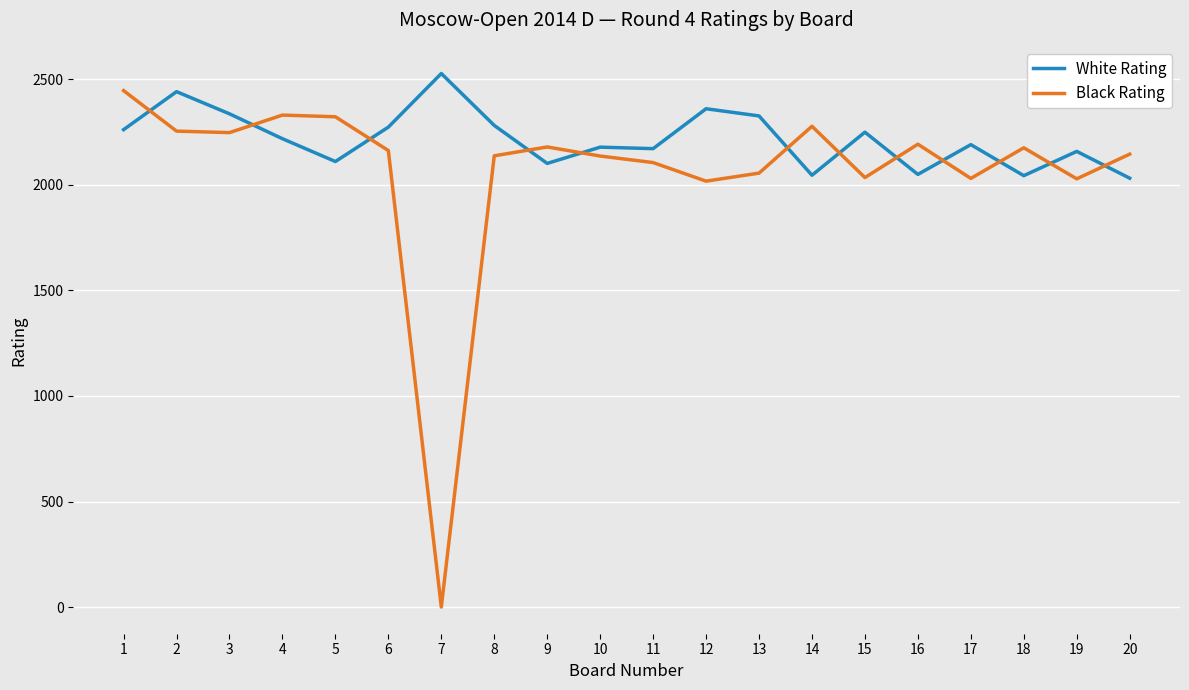

Which series has the largest total across all categories?

White Rating